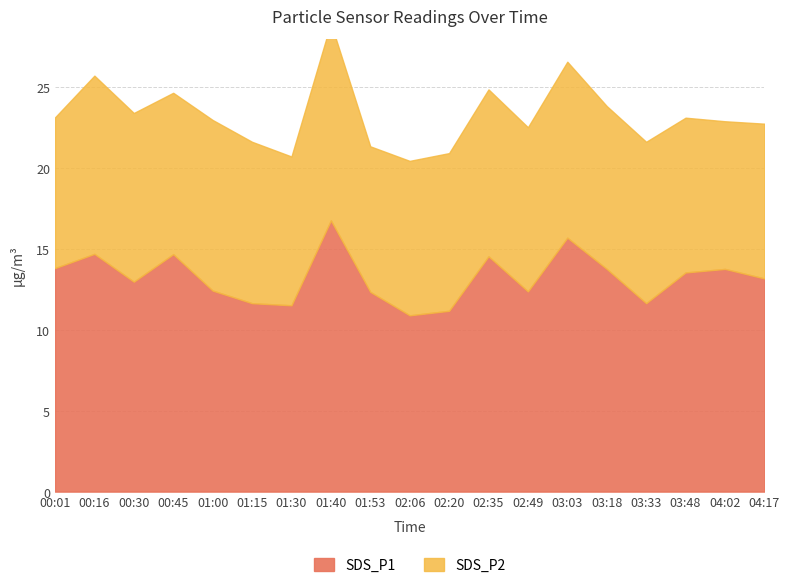

Which label corresponds to the smallest value in the chart?

02:06